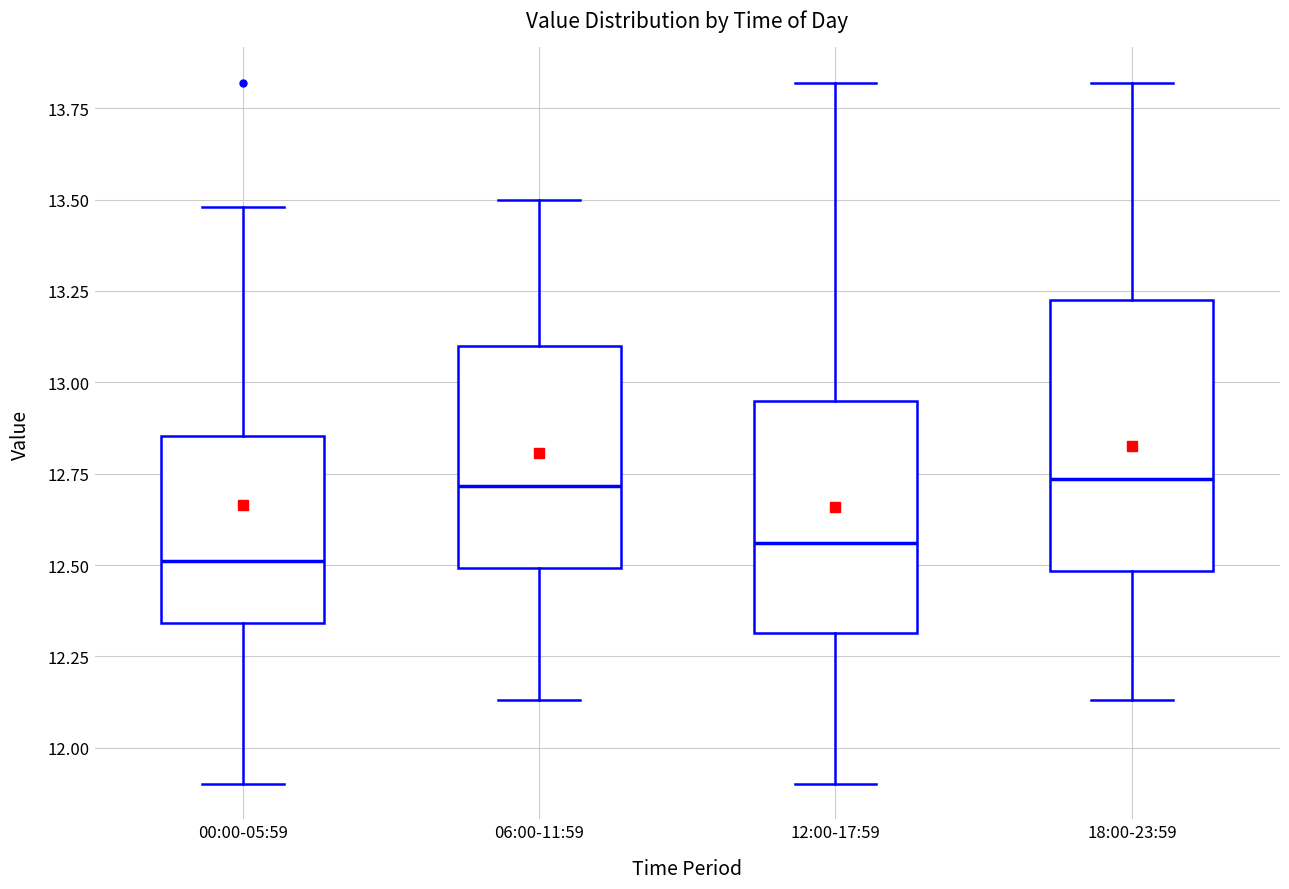

Reading left to right, transcribe this box plot: for each box, give where its median line is, the range the box spans, and where its two whiskers end, as read against the y-axis. The values are not printed on the chart, so give them approximately, as read against the axis.

00:00-05:59: median 12.50, box 12.35 to 12.85, whiskers 11.90 to 13.50
06:00-11:59: median 12.70, box 12.50 to 13.10, whiskers 12.15 to 13.50
12:00-17:59: median 12.55, box 12.30 to 12.95, whiskers 11.90 to 13.80
18:00-23:59: median 12.75, box 12.50 to 13.25, whiskers 12.15 to 13.80